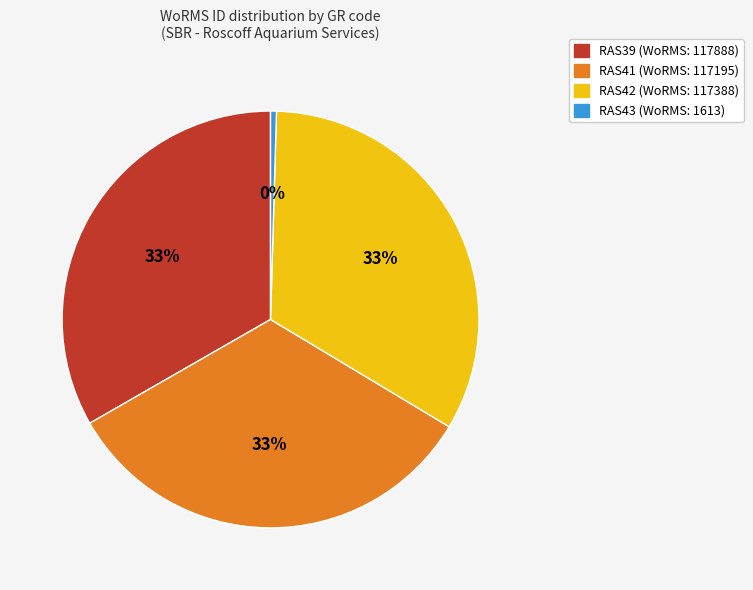

To the nearest percent, what portion does RAS42 represent?

33%